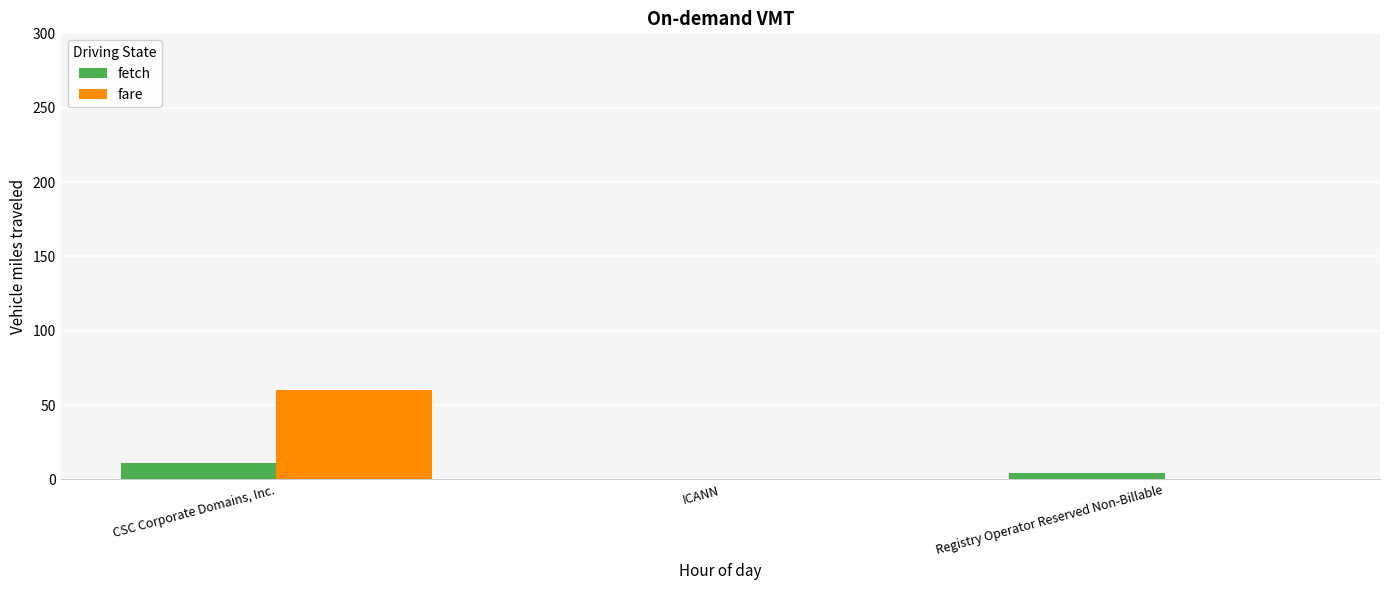

How many positive values does the fetch series have?

2